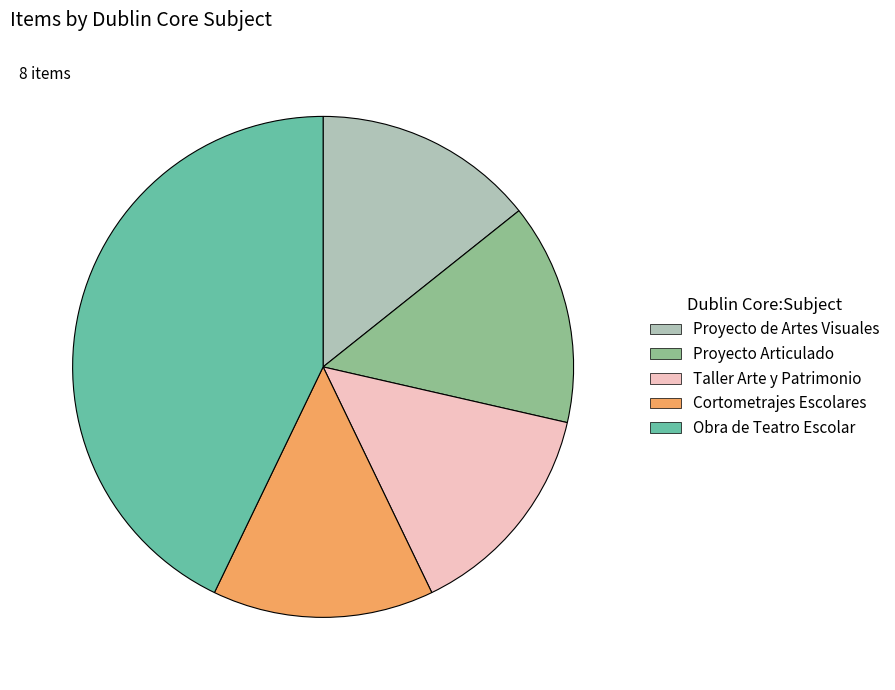

Count the number of slices in the pie.

5